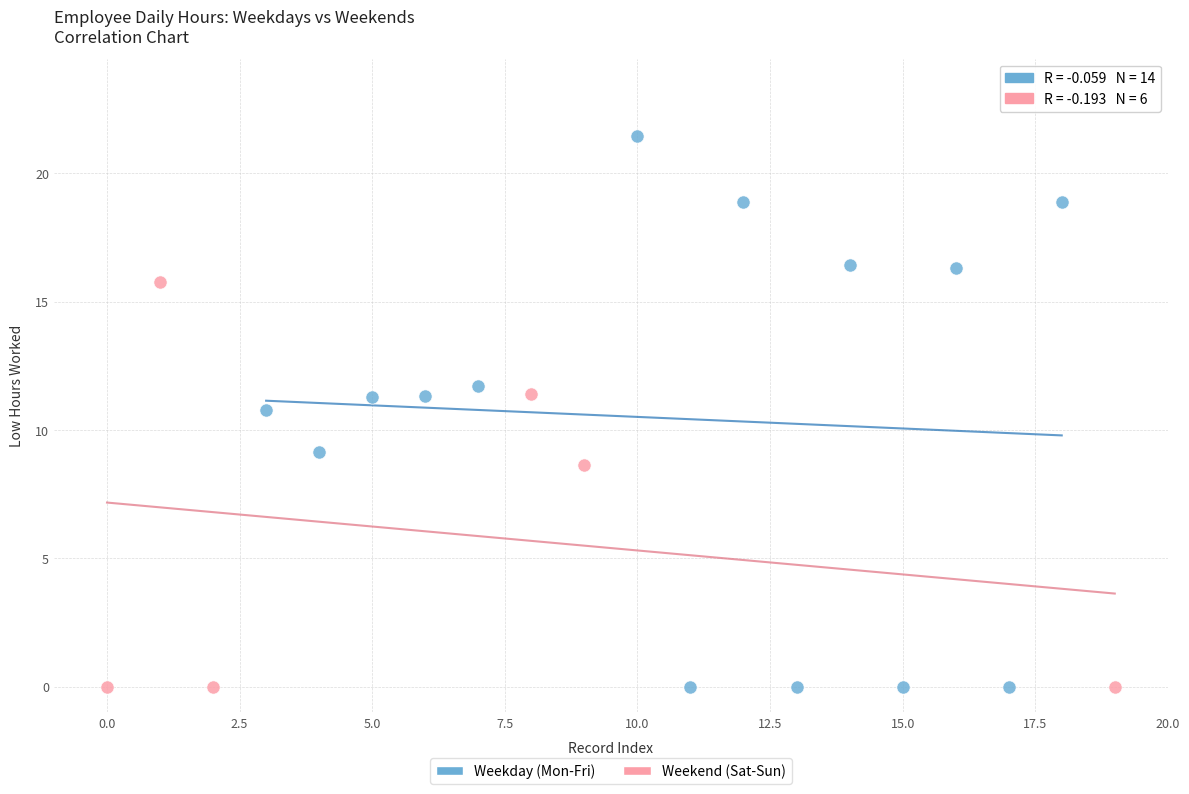

Which series reaches the maximum Y coordinate?

Weekday (Mon-Fri)